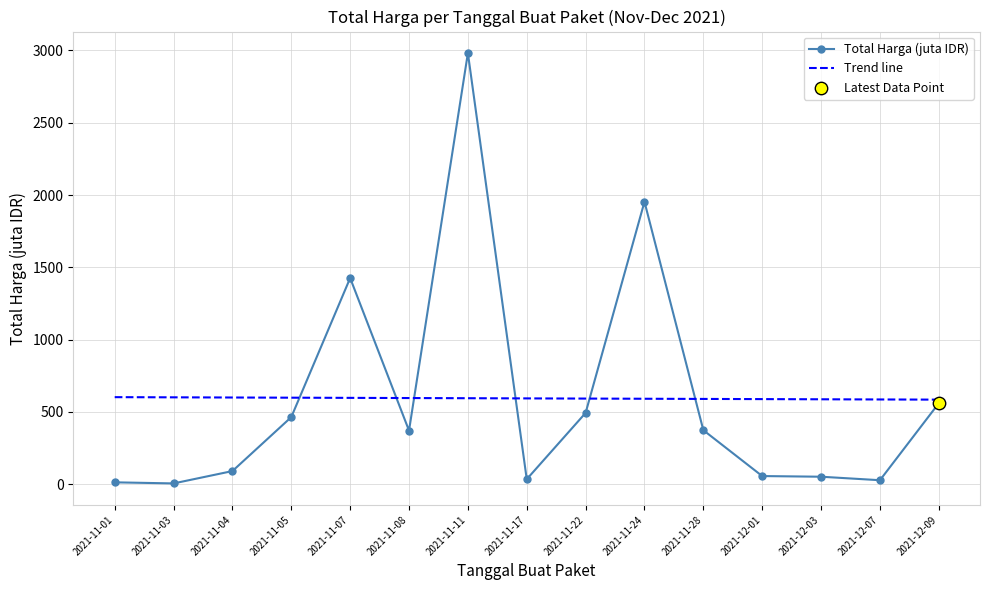

Between 2021-12-09 and 2021-12-03, which is larger?

2021-12-09